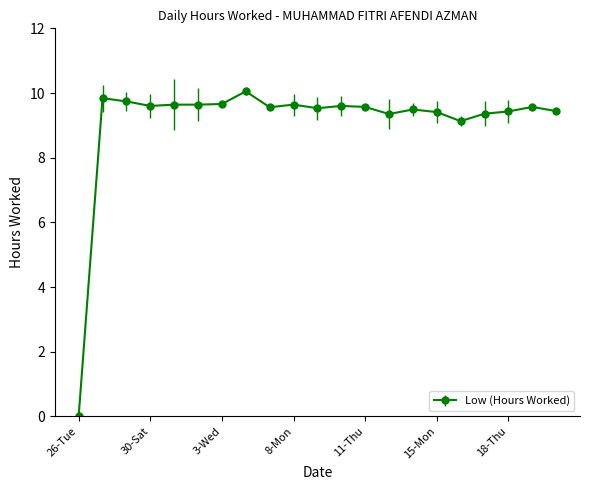

What is the difference between the maximum and second lowest values?

0.9